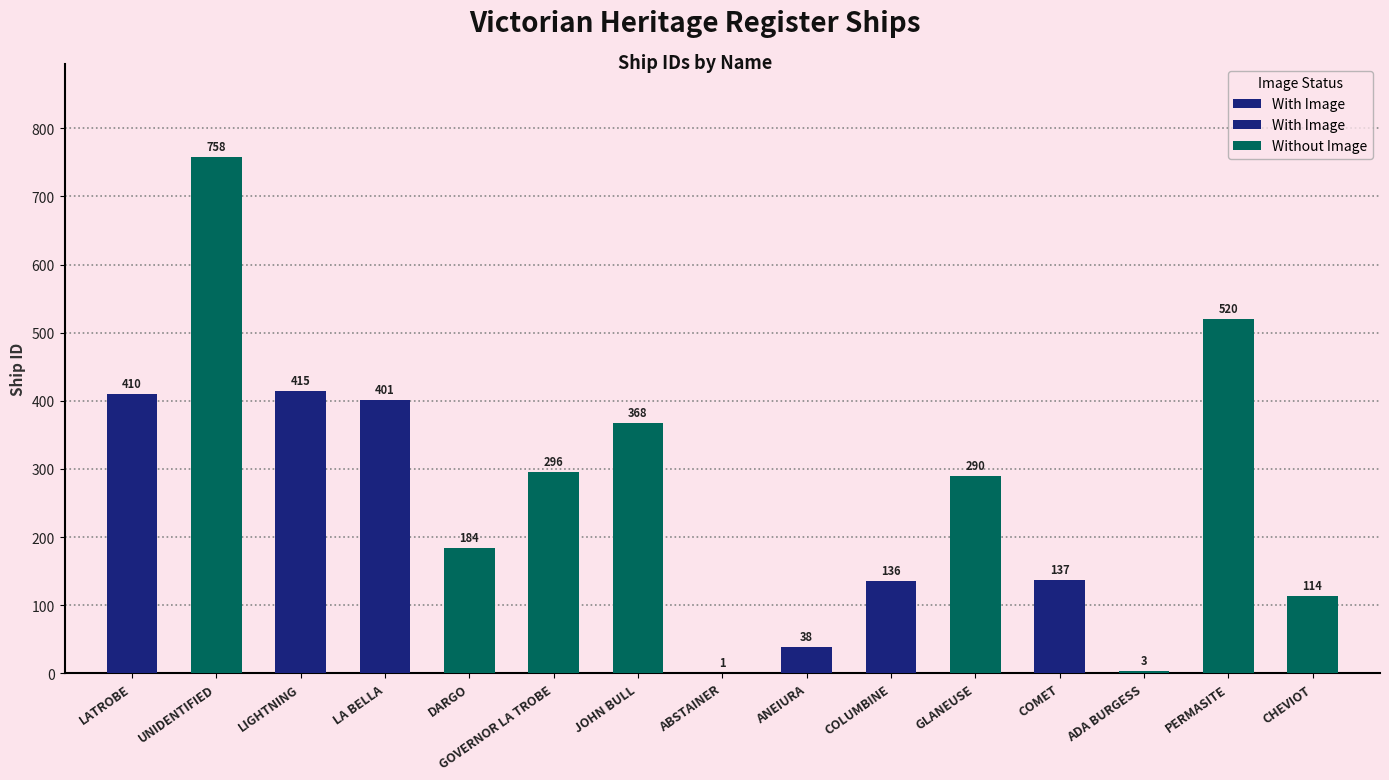

List the labels in order of value, smallest first.

ABSTAINER, ADA BURGESS, ANEIURA, CHEVIOT, COLUMBINE, COMET, DARGO, GLANEUSE, GOVERNOR LA TROBE, JOHN BULL, LA BELLA, LATROBE, LIGHTNING, PERMASITE, UNIDENTIFIED